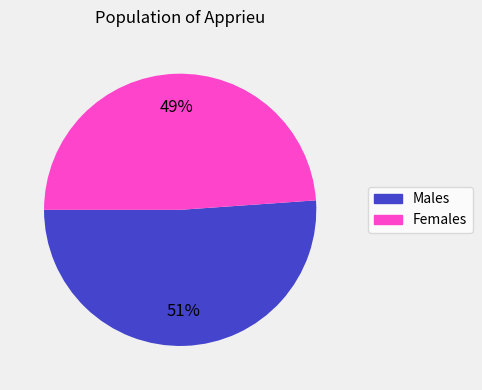

To the nearest percent, what is the average slice percentage?

50%